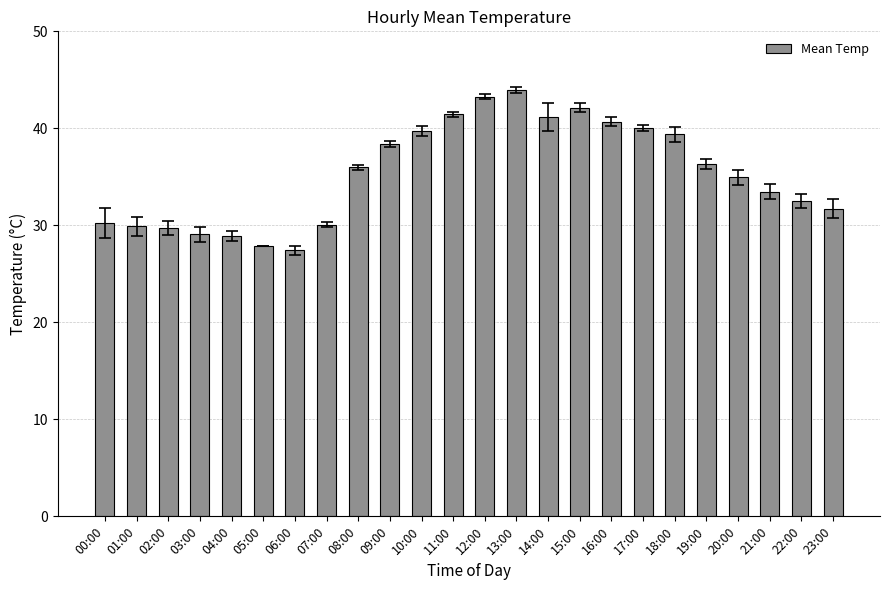

Read the value at 17:00.

40.0